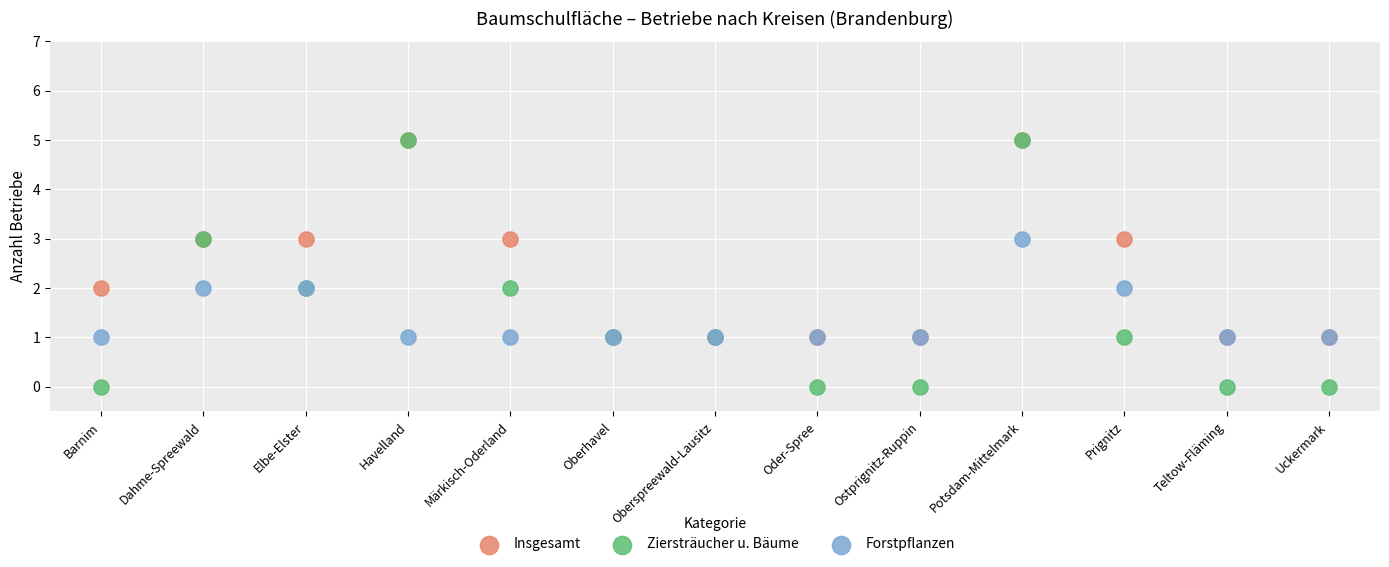

What are all the series names shown in the legend?

Insgesamt, Ziersträucher u. Bäume, Forstpflanzen